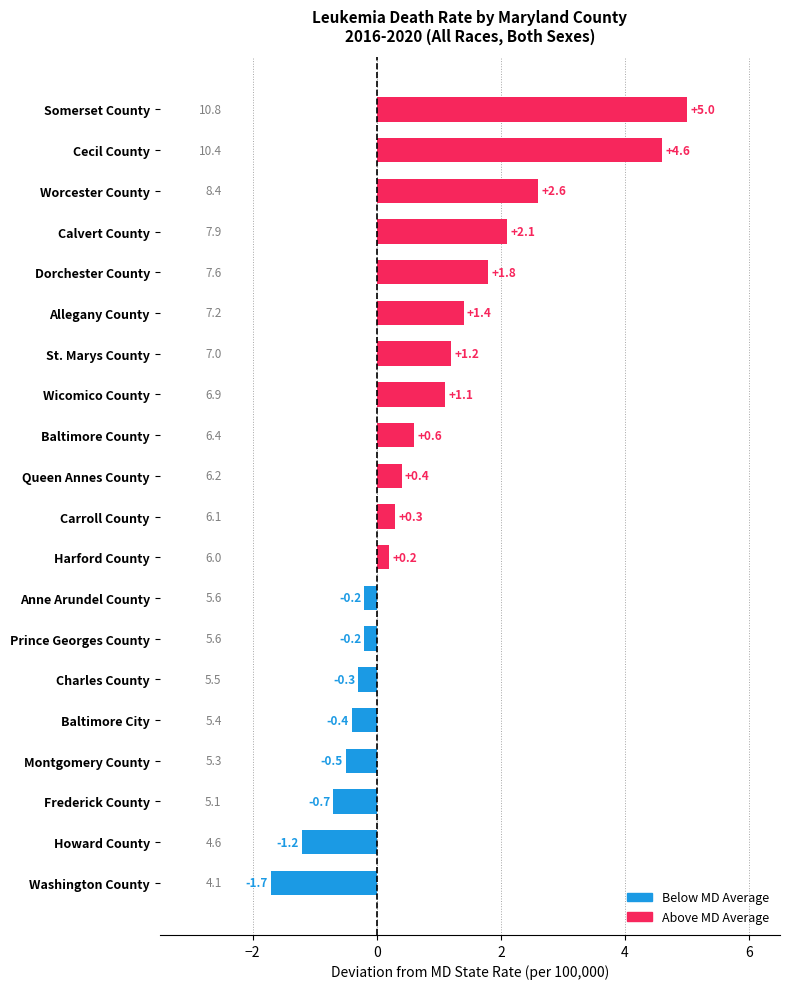

What is the sum of the values at Anne Arundel County and St. Marys County?

1.0